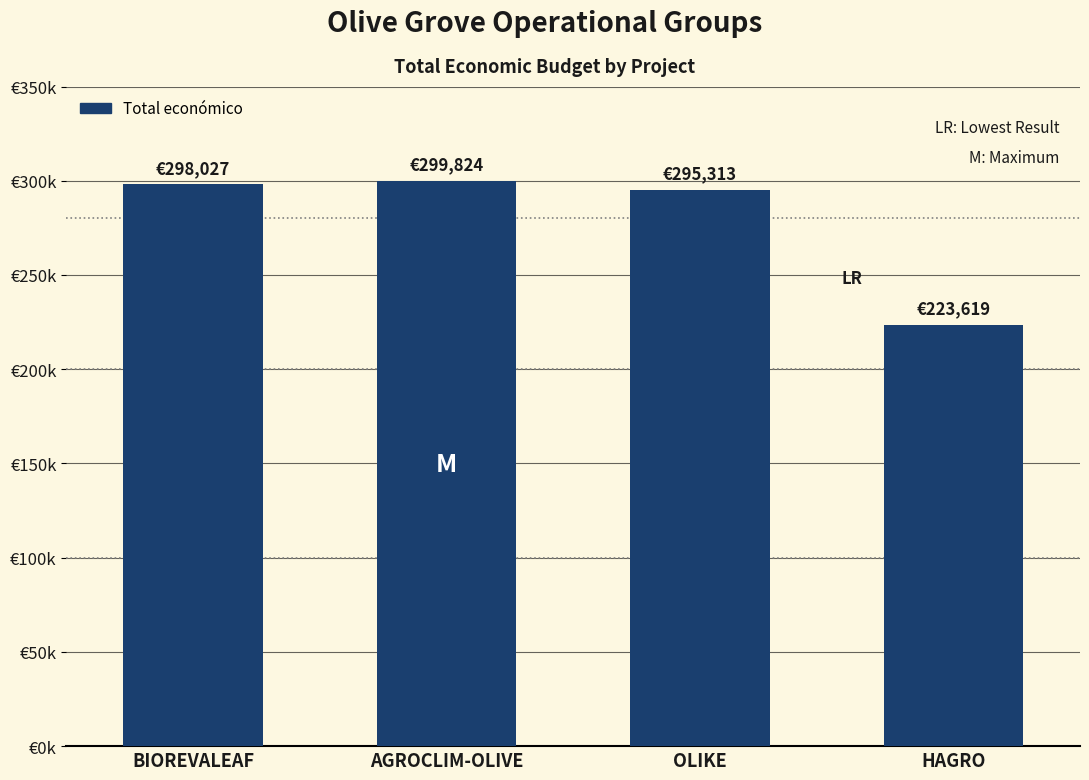

Does the chart contain any negative values?

No